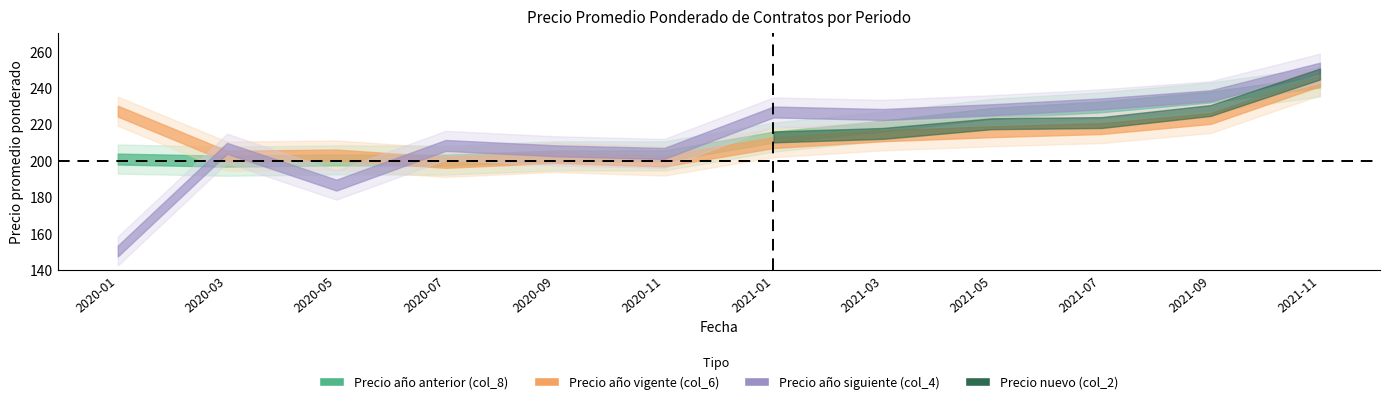

Between which two adjacent categories do Precio año anterior (col_8) and Precio nuevo (col_2) first intersect?

2020-11 and 2021-01